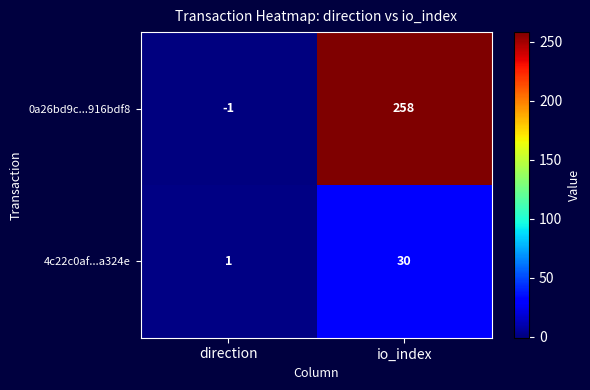

Reading left to right, list all the values displayed in this chart.

0a26bd9c...916bdf8: -1	258
4c22c0af...a324e: 1	30